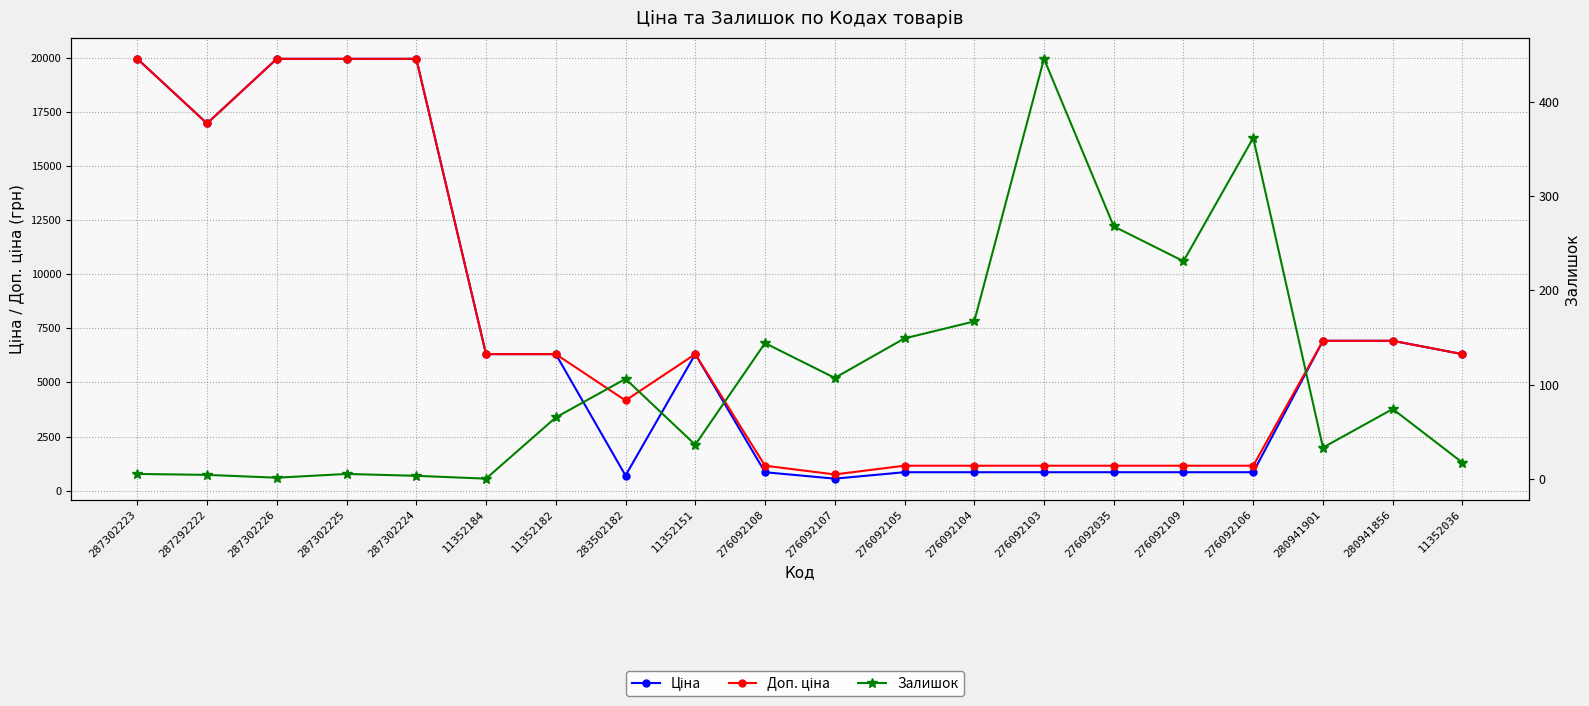

Rank the categories by Залишок value from highest to lowest.

276092103, 276092106, 276092035, 276092109, 276092104, 276092105, 276092108, 276092107, 283502182, 280941856, 11352182, 11352151, 280941901, 11352036, 287302223, 287302225, 287292222, 287302224, 287302226, 11352184